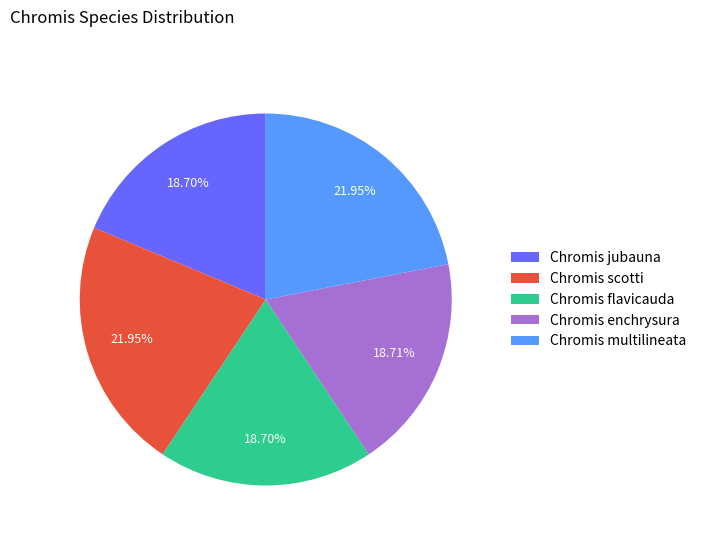

How many segments does this pie chart have?

5